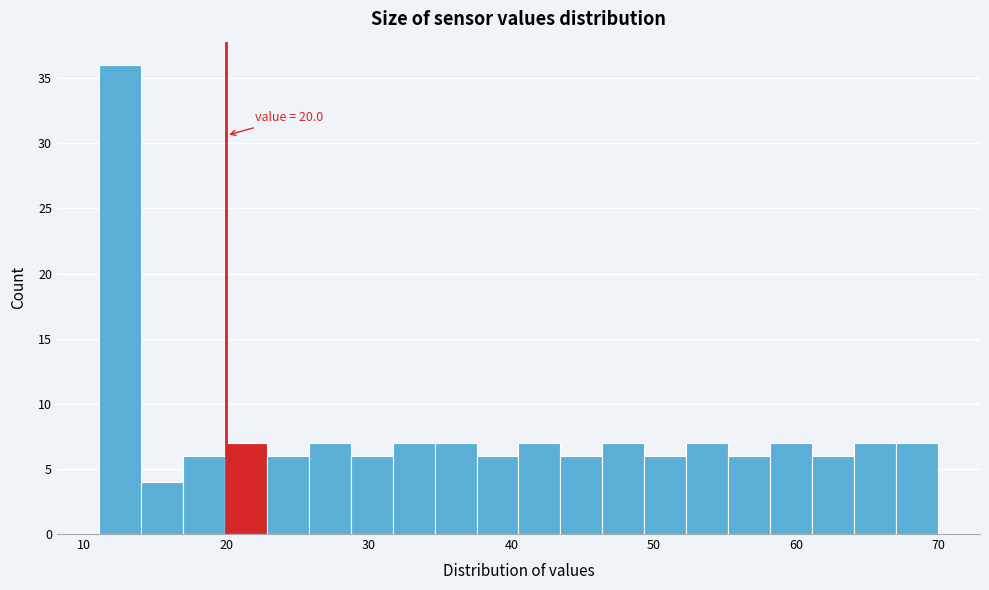

Read against the x-axis, roughly where is the centre of the tallest bar?

13